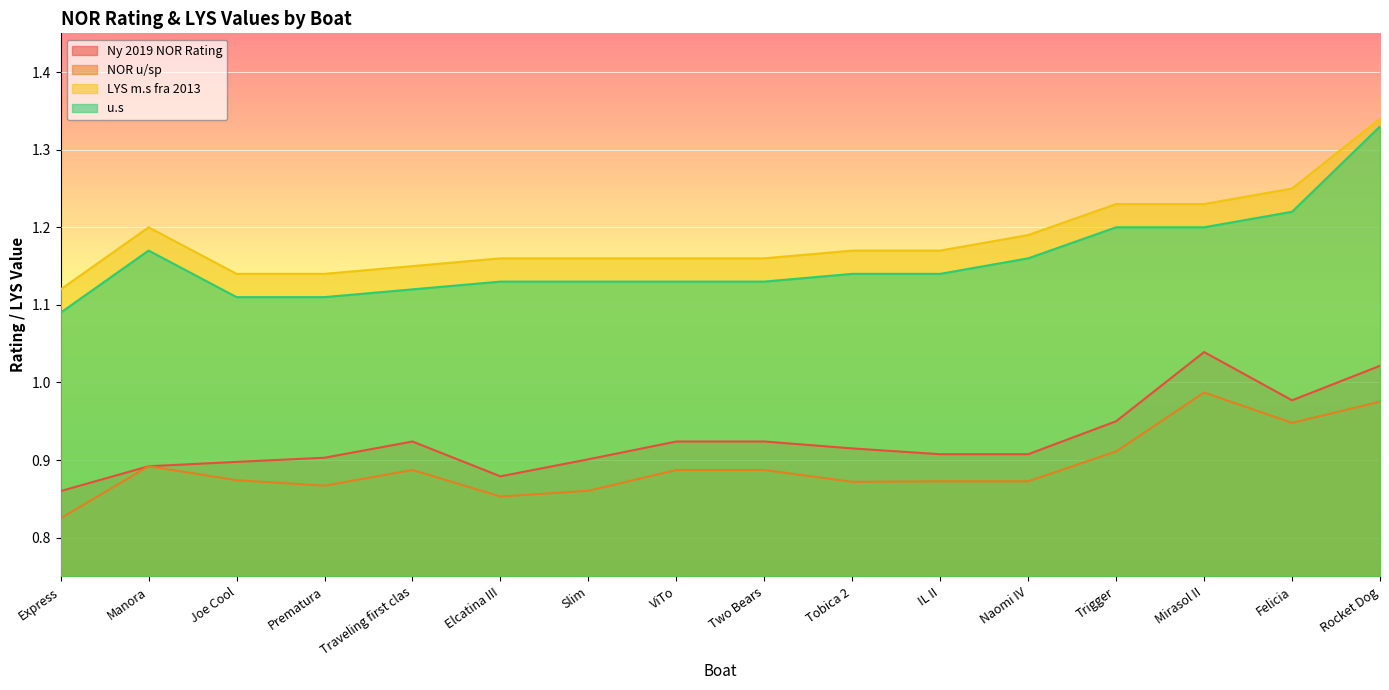

Reading left to right, transcribe all the data shown in this chart.

Ny 2019 NOR Rating: 0.9	0.9	0.9	0.9	0.9	0.9	0.9	0.9	0.9	0.9	0.9	0.9	0.9	1.0	1.0	1.0
NOR u/sp: 0.8	0.9	0.9	0.9	0.9	0.9	0.9	0.9	0.9	0.9	0.9	0.9	0.9	1.0	0.9	1.0
LYS m.s fra 2013: 1.1	1.2	1.1	1.1	1.1	1.2	1.2	1.2	1.2	1.2	1.2	1.2	1.2	1.2	1.2	1.3
u.s: 1.1	1.2	1.1	1.1	1.1	1.1	1.1	1.1	1.1	1.1	1.1	1.2	1.2	1.2	1.2	1.3